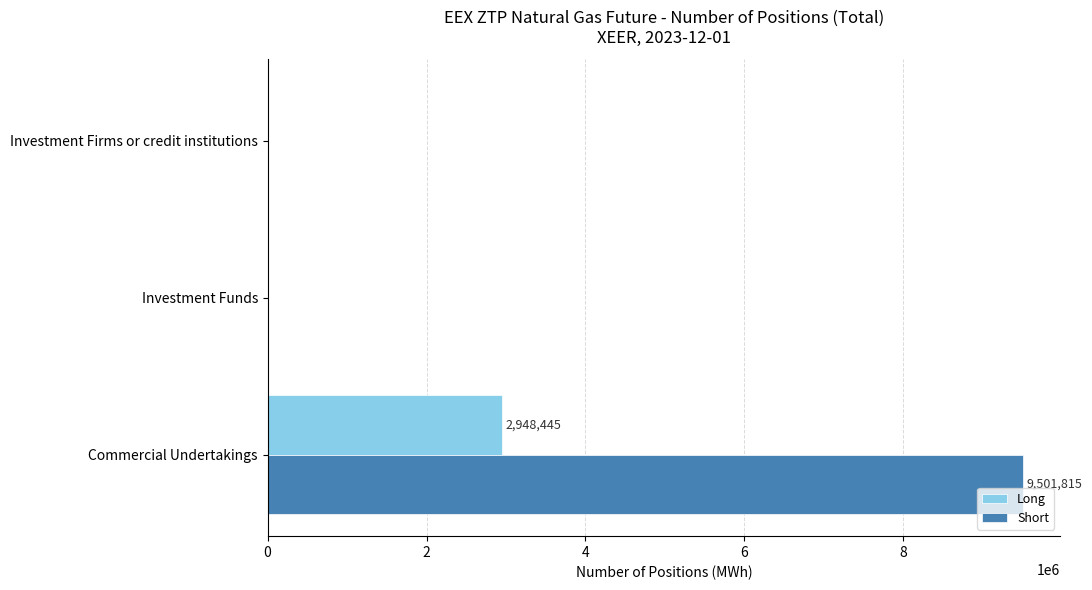

What is the sum of all Short values?

9501815